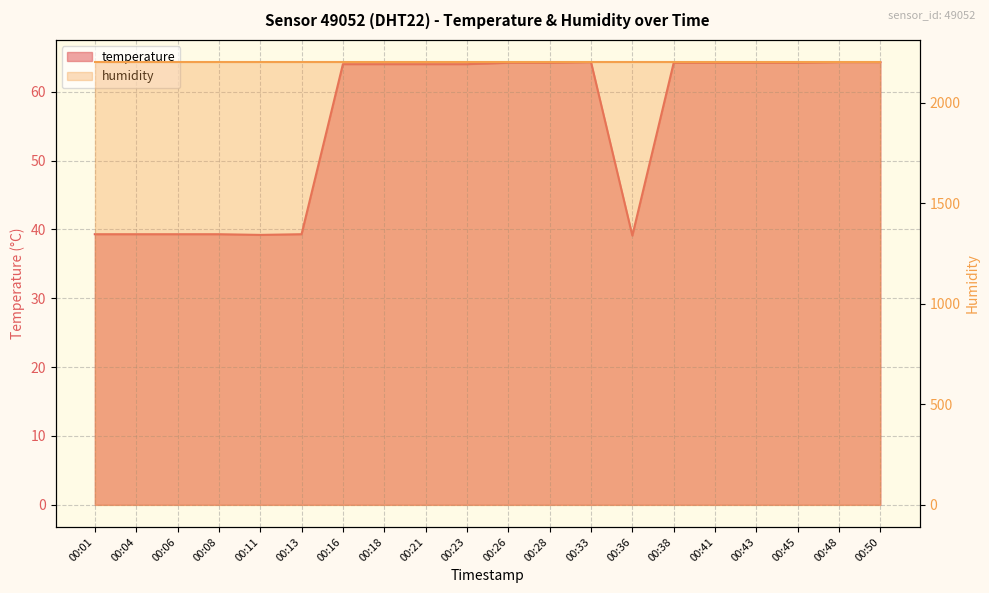

At which label does the data first exceed 64?

00:26